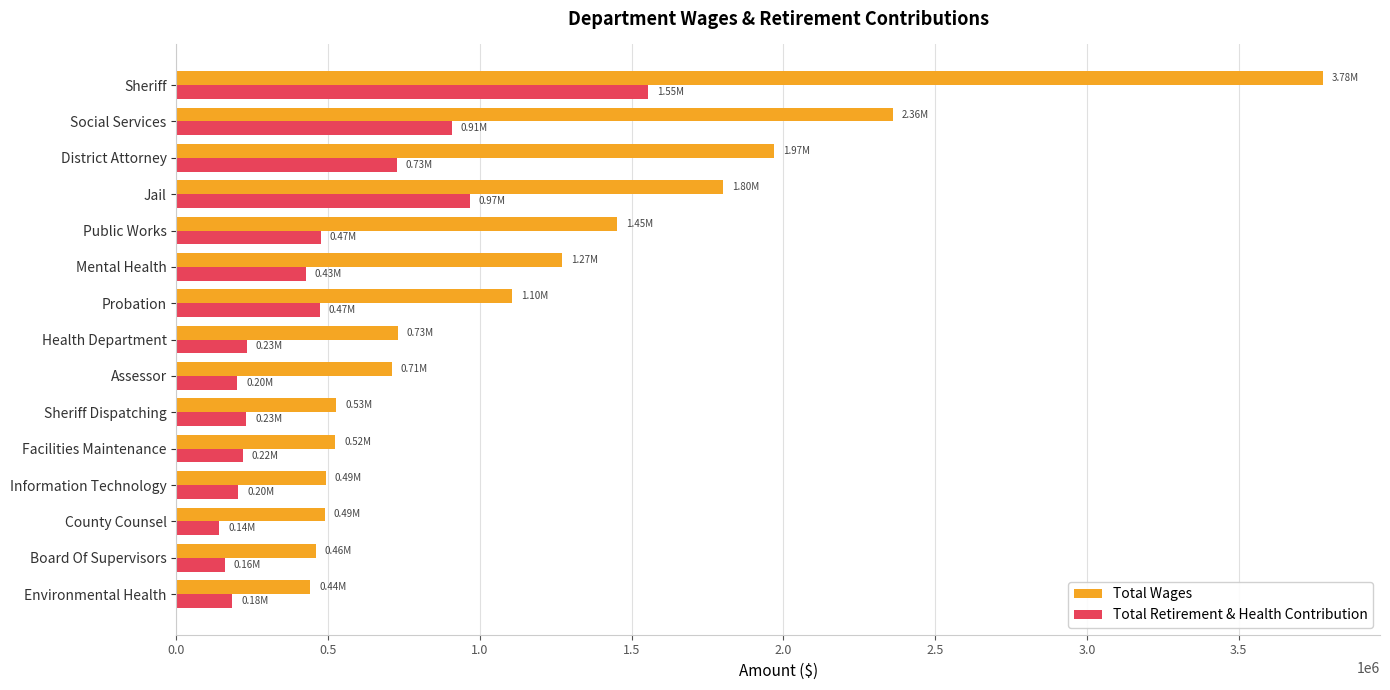

Is the value of Total Wages at District Attorney greater than the value of Total Retirement & Health Contribution at Sheriff?

Yes